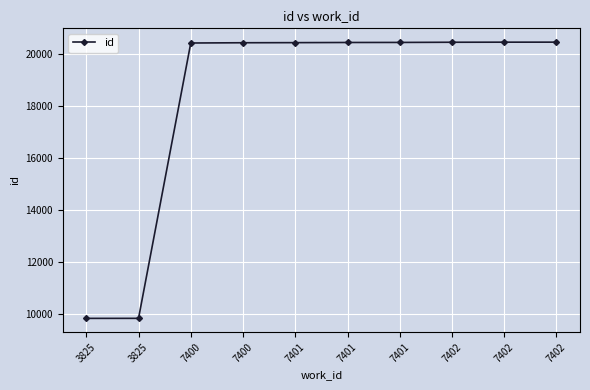

Does the chart display data point markers on the line(s)?

Yes